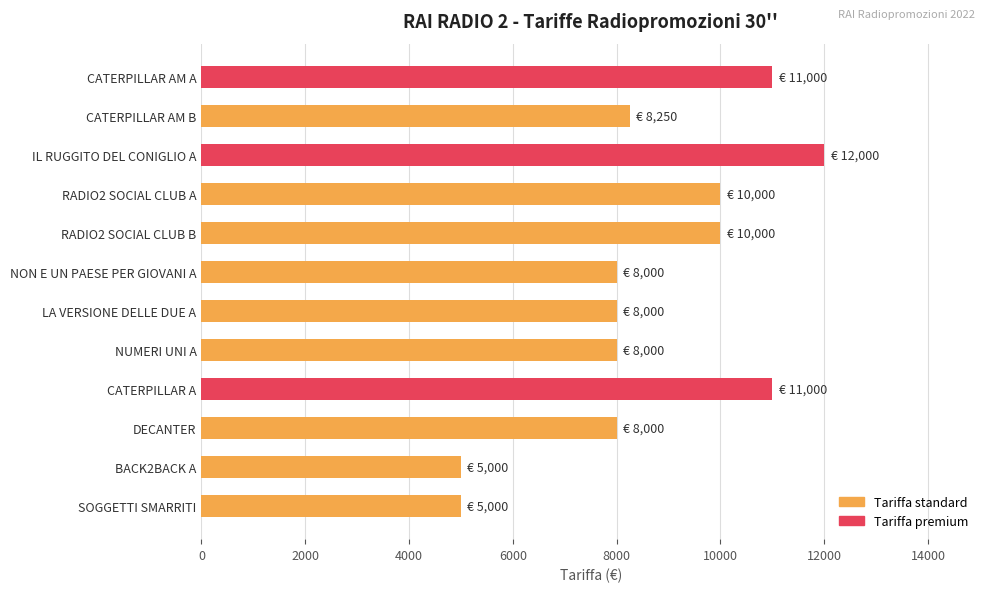

How many values are below 8250?

6